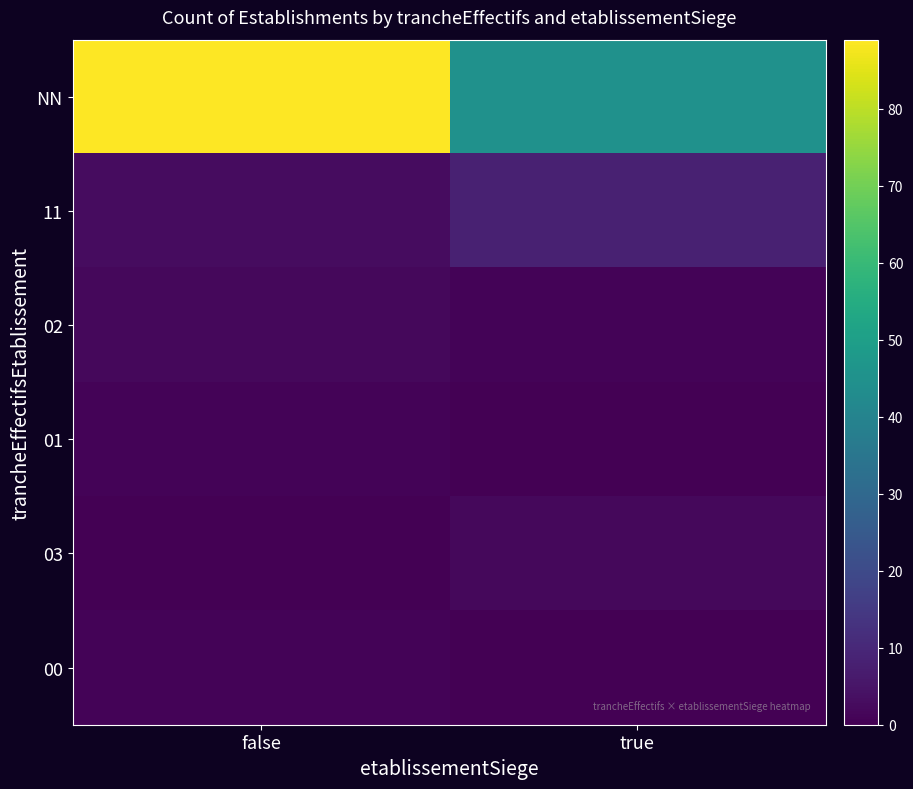

At which category is the sum across all series the highest?

false